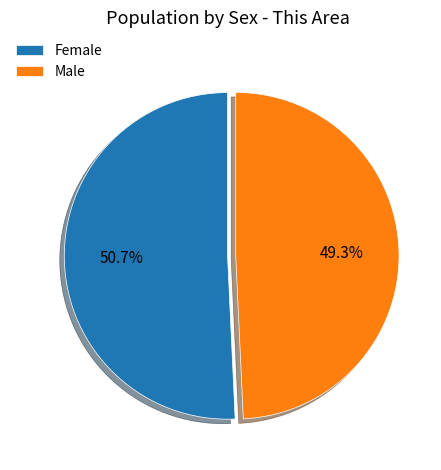

Which slice represents more than half of the pie?

Female